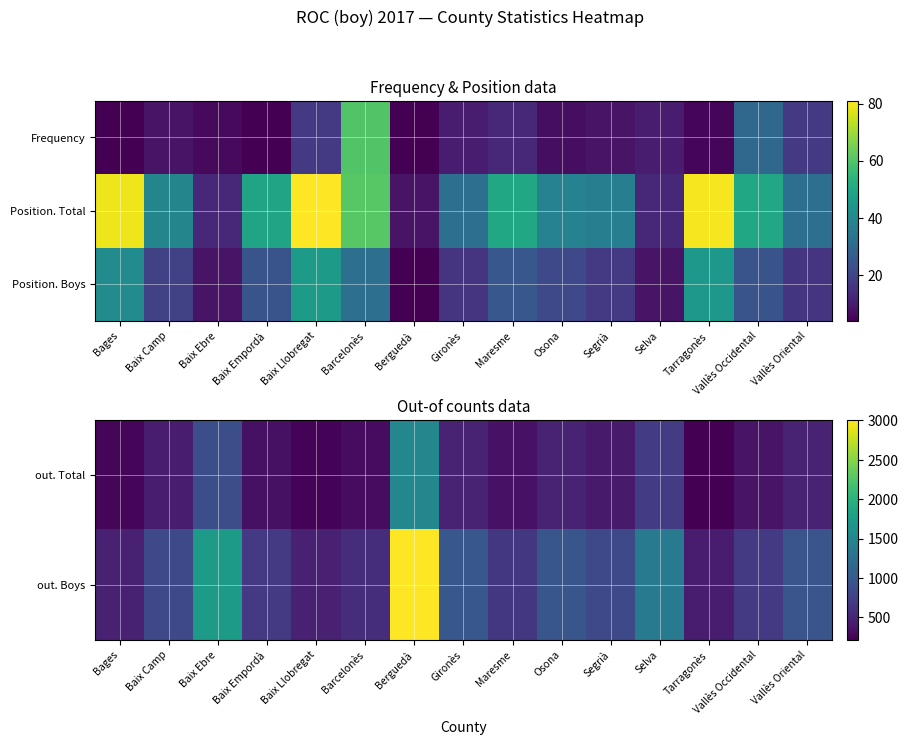

What is the sum of the out. Boys values at Osona and Vallès Oriental?

1916